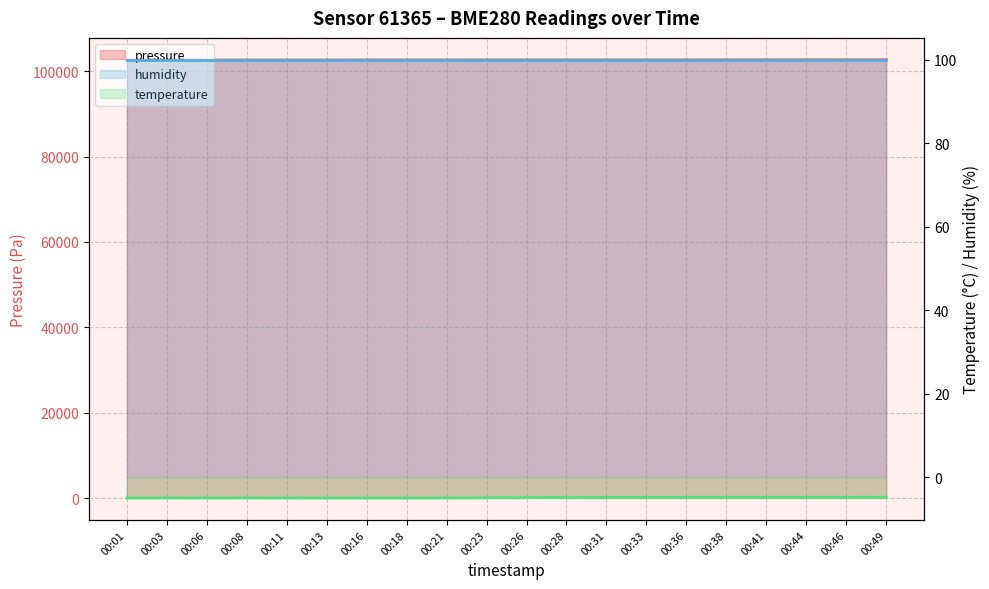

Between 00:11 and 00:13, which series saw the biggest shift?

pressure